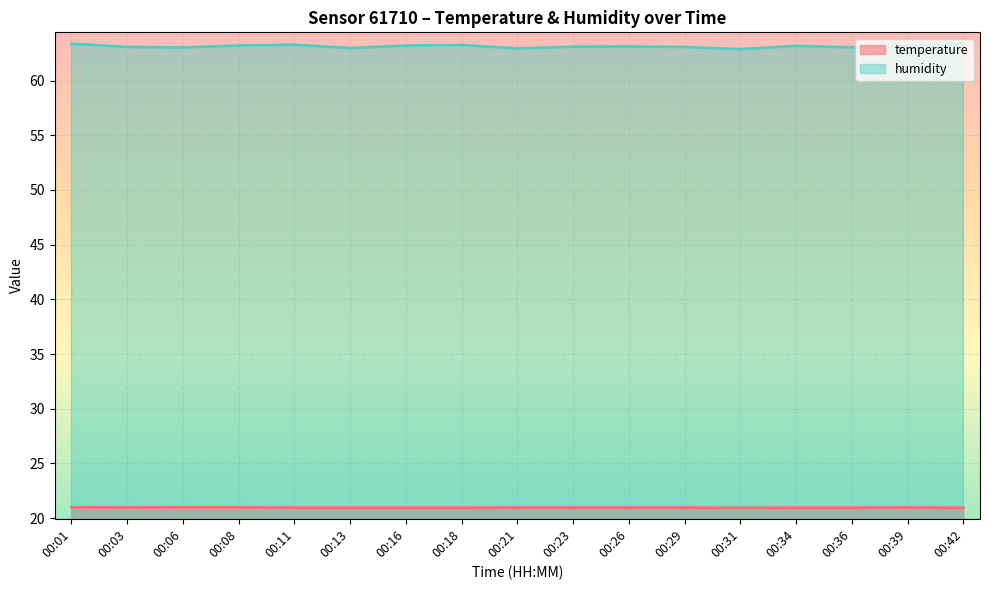

The value of temperature at 00:34 is 10.0. True or false?

False